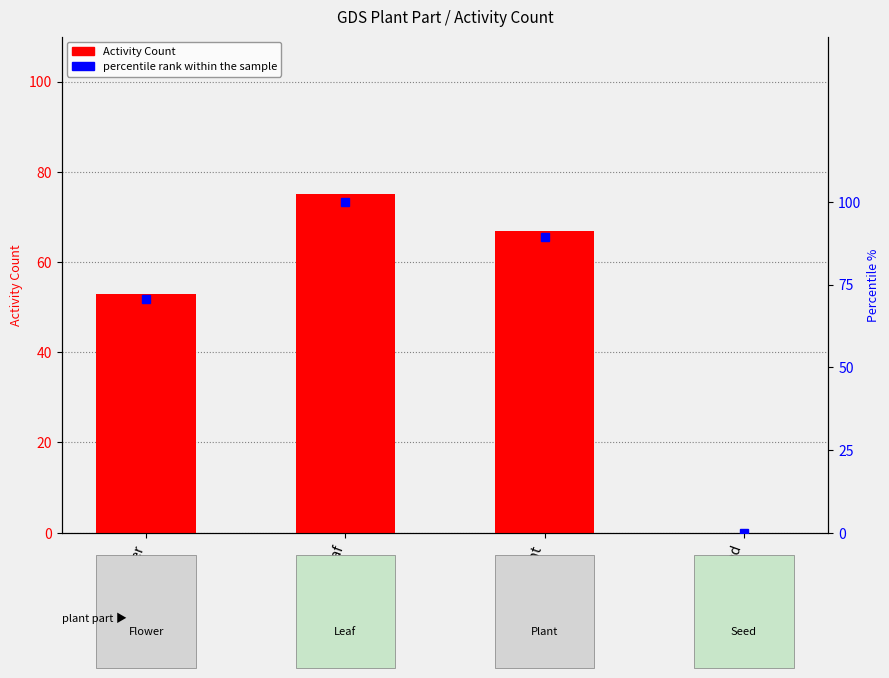

List the labels in order of value, smallest first.

Seed, Flower, Plant, Leaf